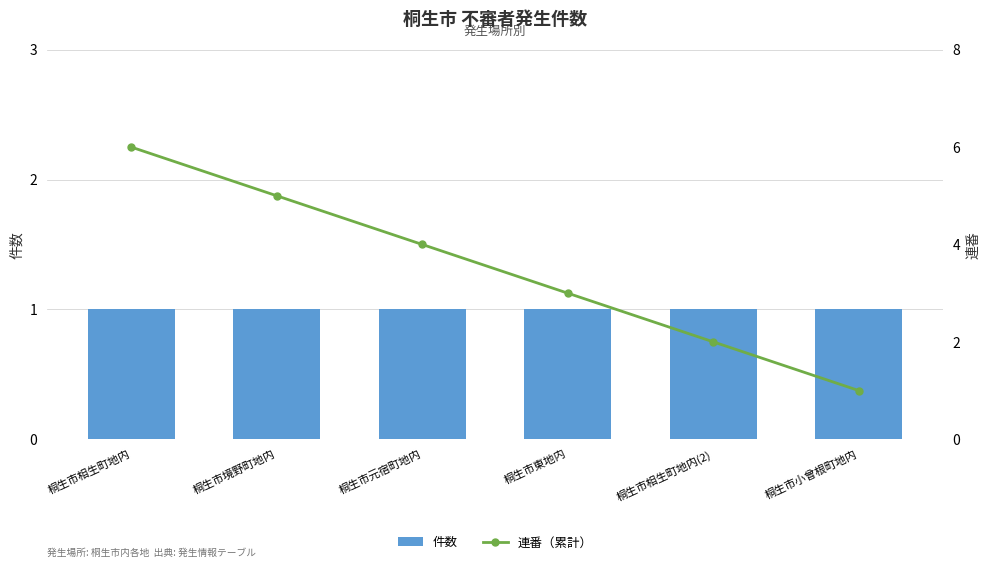

The value of 件数 at 桐生市相生町地内 is 2. True or false?

False